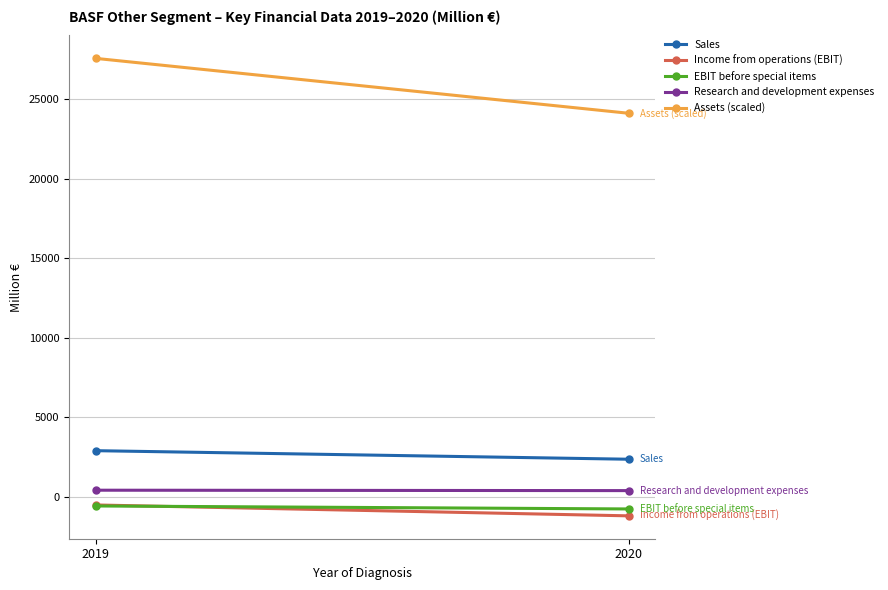

What is the value of the Sales point at the 1st from the left?

2898